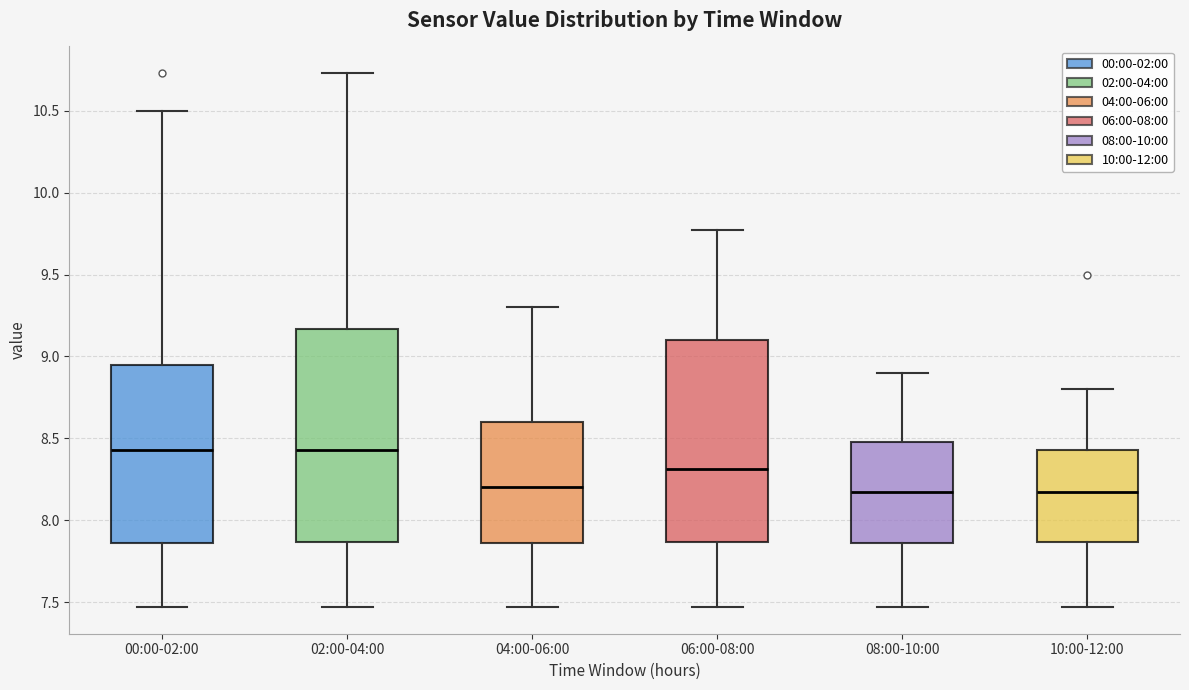

Which box is the tallest, from its lower edge to its upper edge?

02:00-04:00